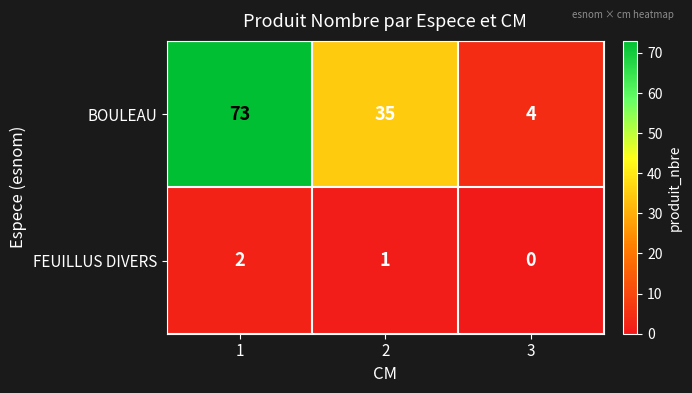

Reading right to left, list all the values displayed in this chart.

BOULEAU: 4	35	73
FEUILLUS DIVERS: 0	1	2